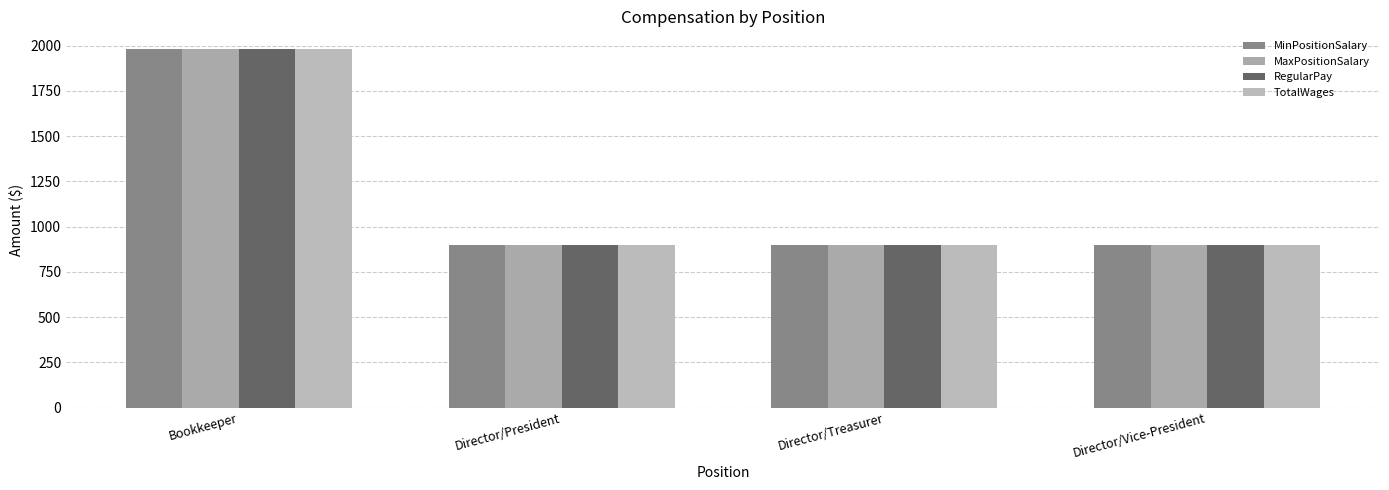

What is the minimum value shown in the chart?

900